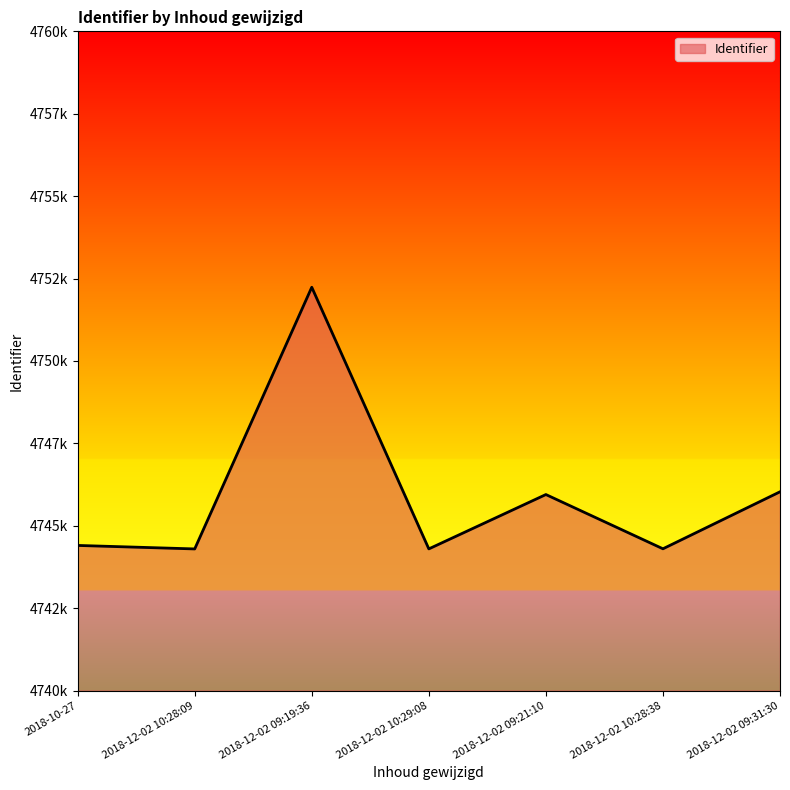

Is this an area chart (filled region under the line)?

Yes